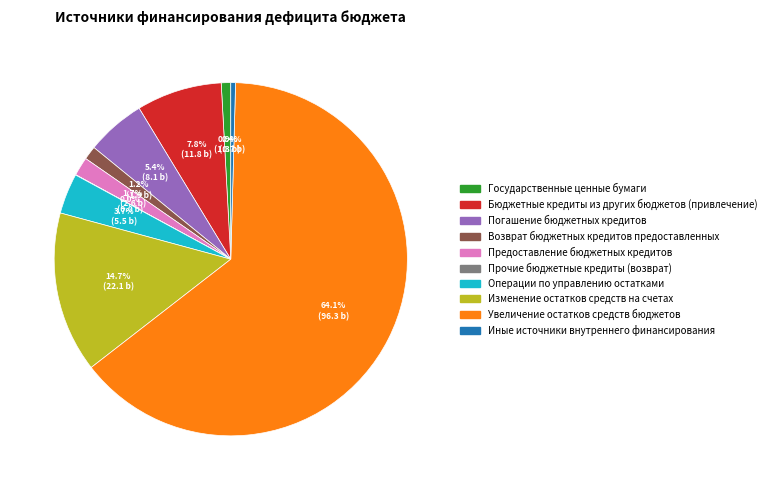

Which slice is the largest?

Увеличение остатков средств бюджетов